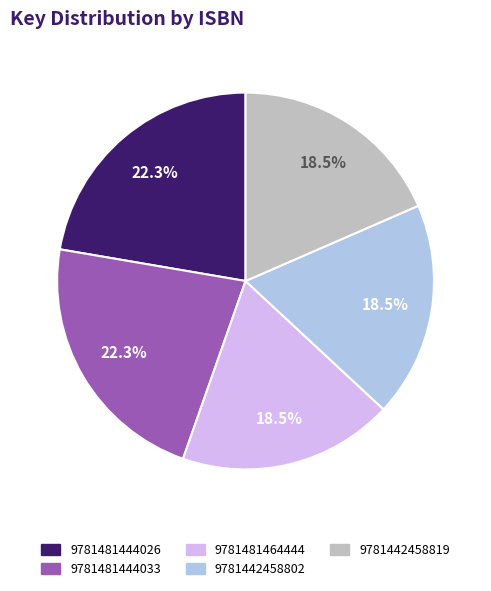

Is there any slice that represents more than half of the pie?

No